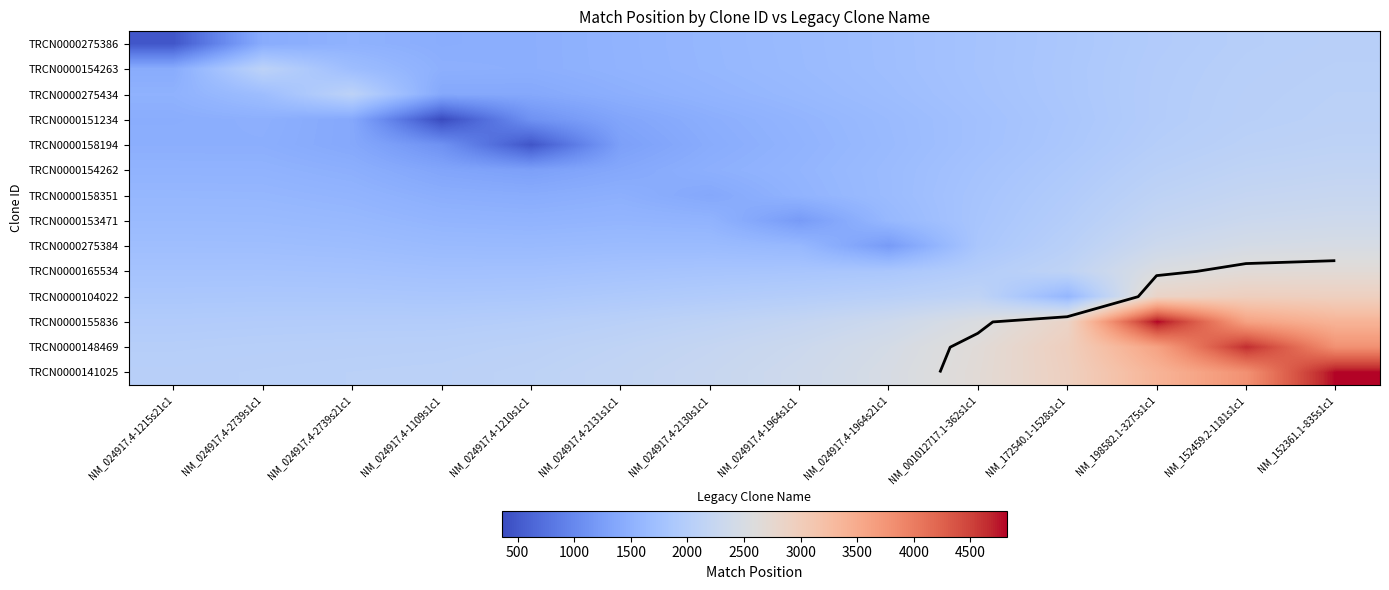

Read the TRCN0000158194 value at NM_152361.1-835s1c1.

2118.8